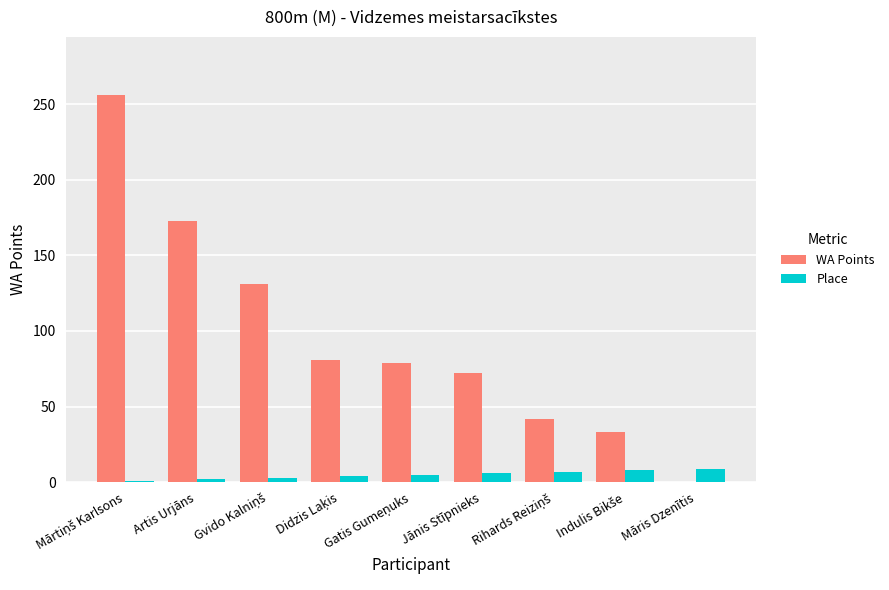

The value of Place at Jānis Stīpnieks is 6. True or false?

True